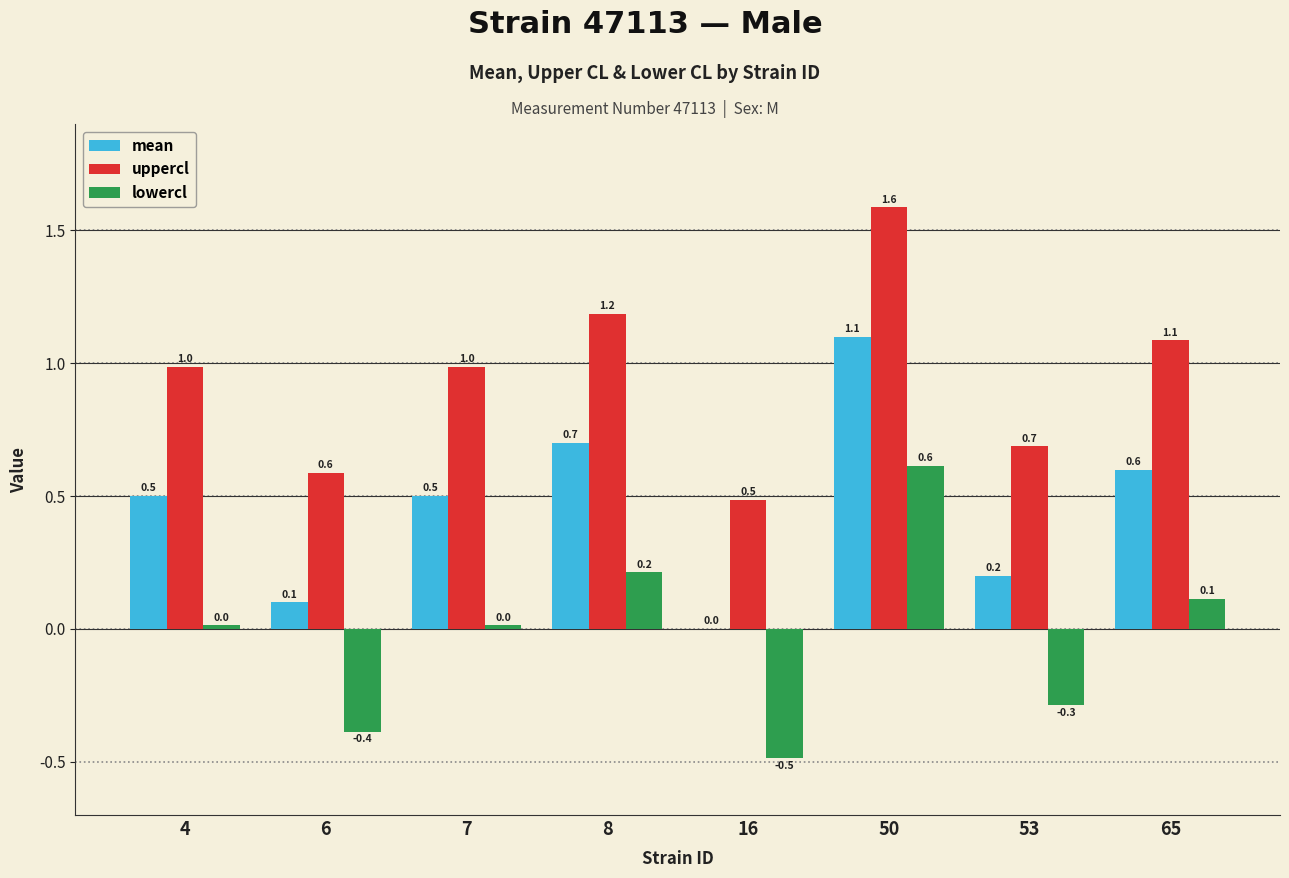

What is the total value across all series at 8?

2.1